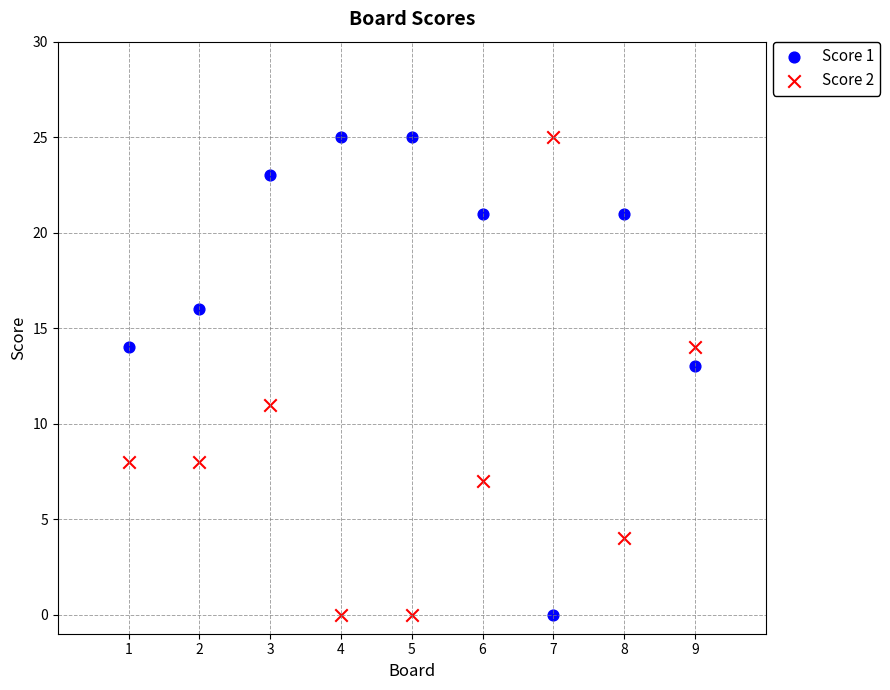

Across all data points, what is the range of Y values (max minus min)?

25